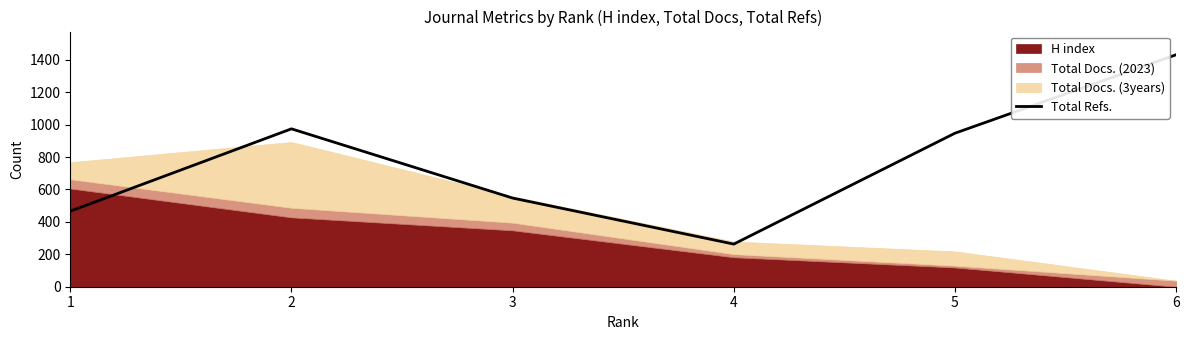

The value of Total Refs. at 3 is 308. True or false?

False